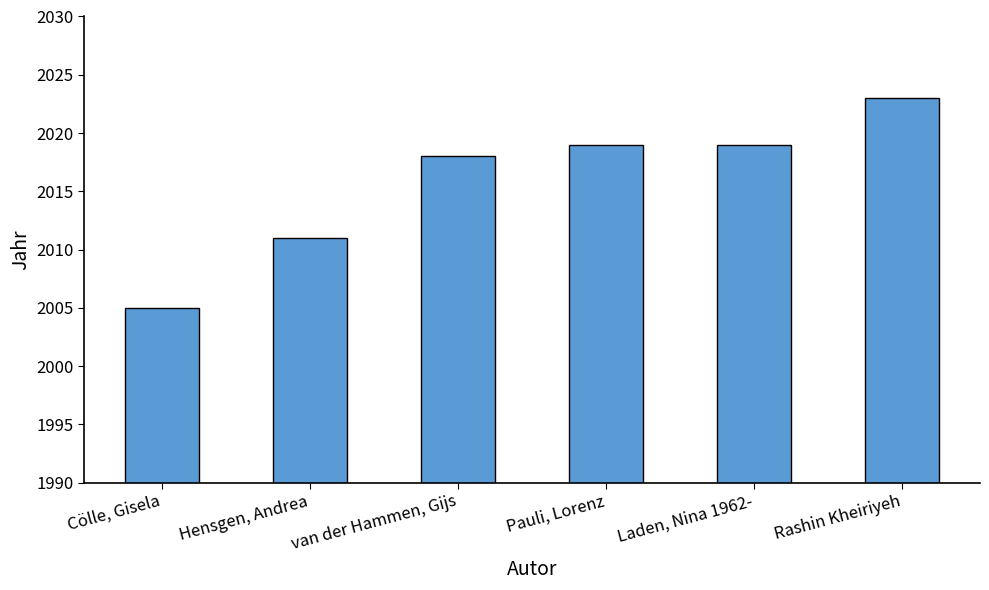

What is the difference between the values at Pauli, Lorenz and Cölle, Gisela?

14